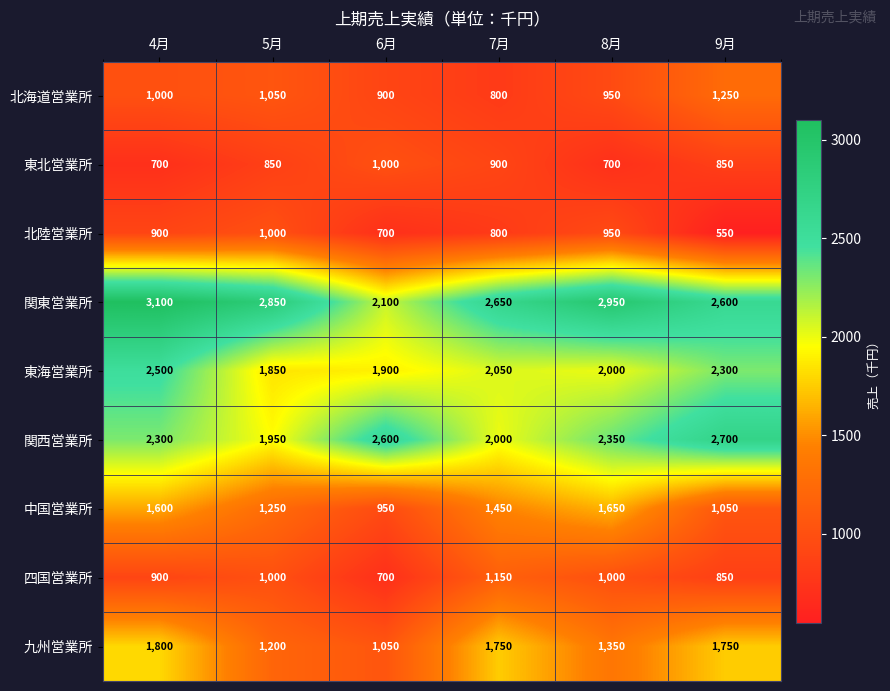

What is the difference between the 北陸営業所 values at 8月 and 6月?

250